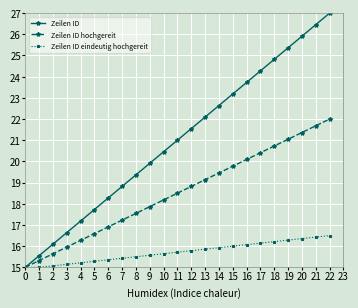

Reading right to left, what are all the values shown in this chart?

Zeilen ID: 27.0	26.5	25.9	25.4	24.8	24.3	23.7	23.2	22.6	22.1	21.5	21.0	20.5	19.9	19.4	18.8	18.3	17.7	17.2	16.6	16.1	15.5	15.0
Zeilen ID hochgereit: 22.0	21.7	21.4	21.0	20.7	20.4	20.1	19.8	19.5	19.1	18.8	18.5	18.2	17.9	17.5	17.2	16.9	16.6	16.3	16.0	15.6	15.3	15.0
Zeilen ID eindeutig hochgereit: 16.5	16.4	16.4	16.3	16.2	16.1	16.1	16.0	15.9	15.9	15.8	15.7	15.6	15.6	15.5	15.4	15.4	15.3	15.2	15.1	15.1	15.0	15.0